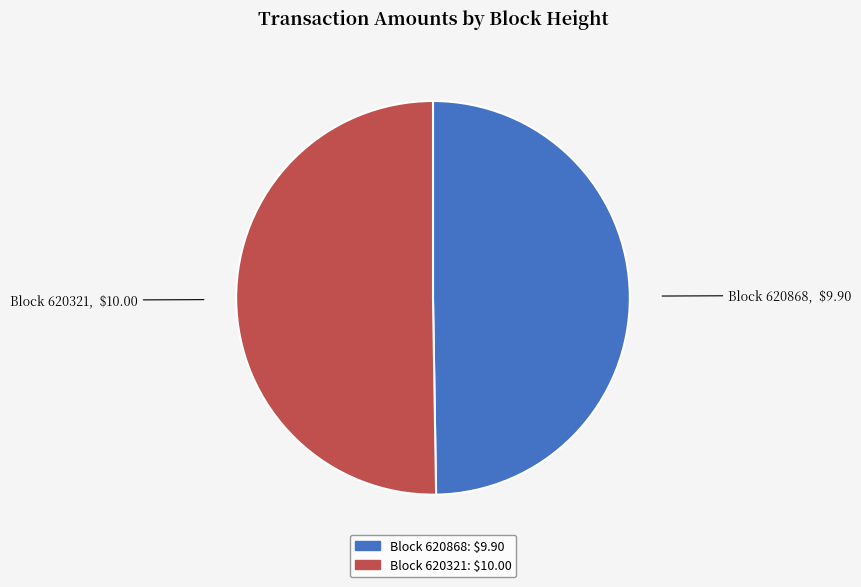

Rank the categories by value from highest to lowest.

Block 620321, Block 620868